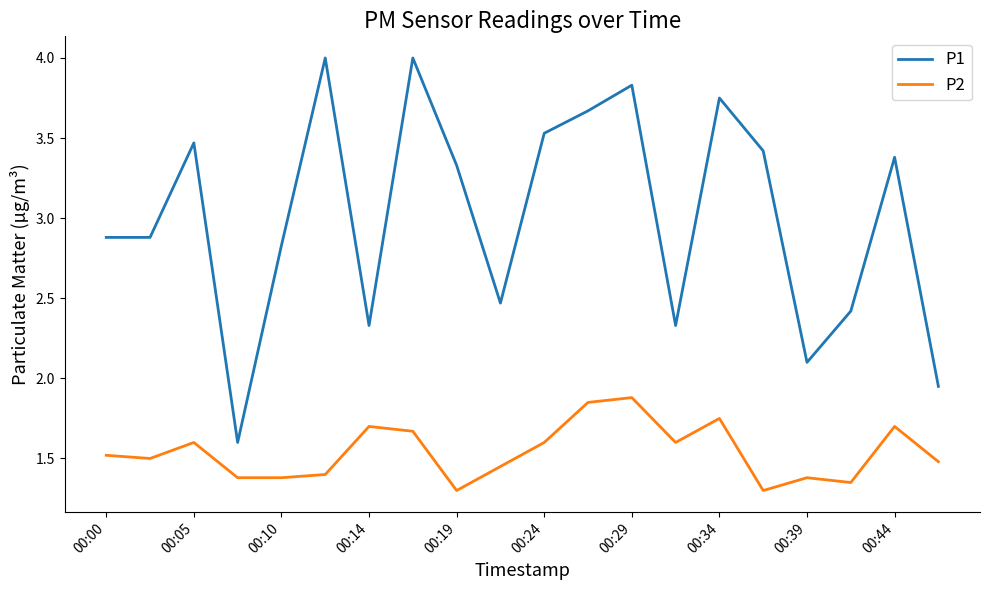

What is the maximum value for P1?

4.0